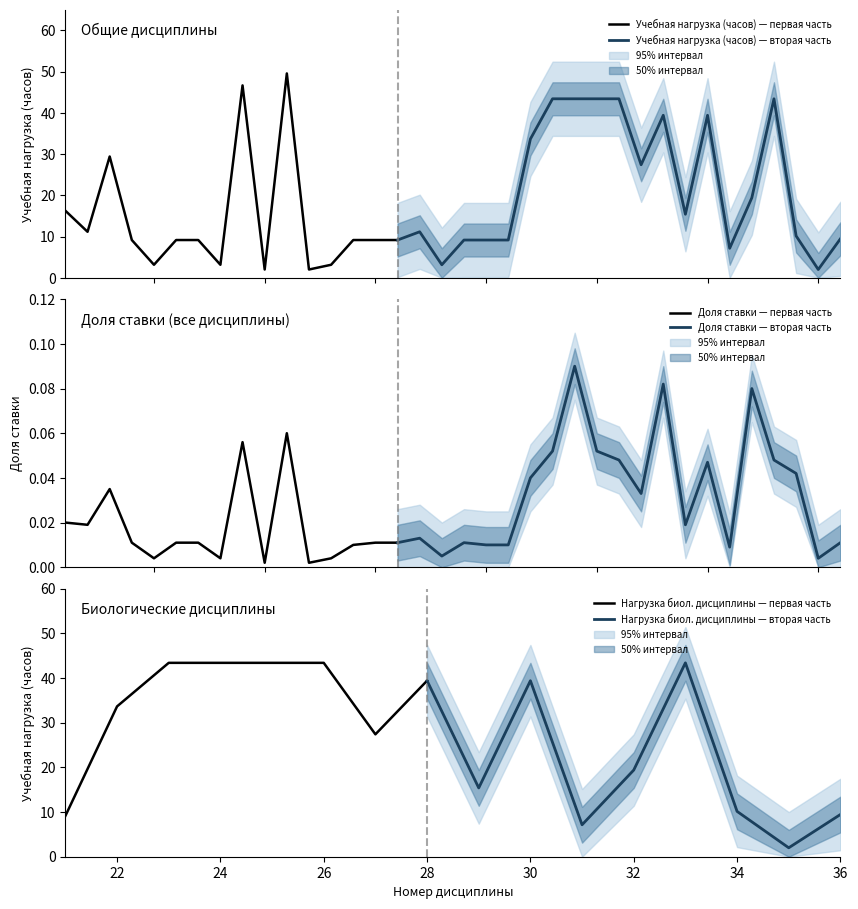

True or false: Учебная нагрузка (часов) and Доля ставки cross at least once.

False